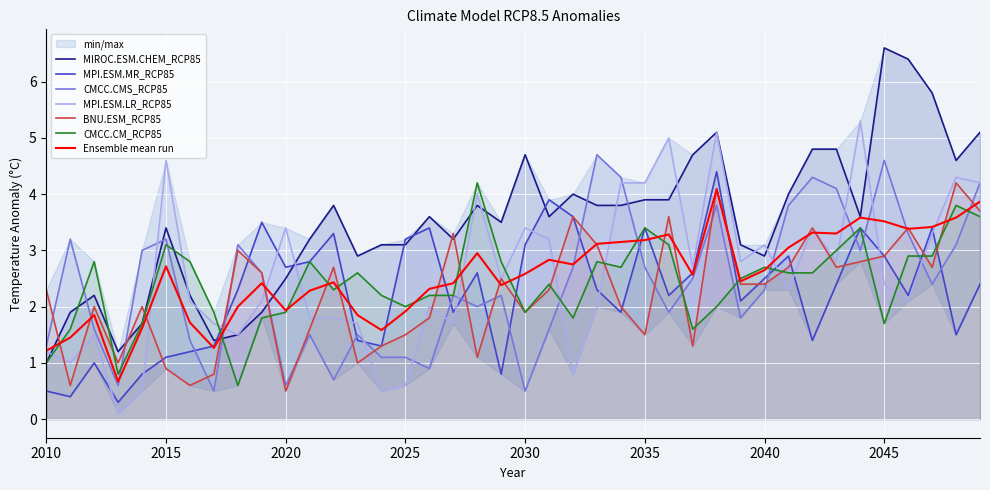

What value does the CMCC.CM_RCP85 series have at 2010?

1.0